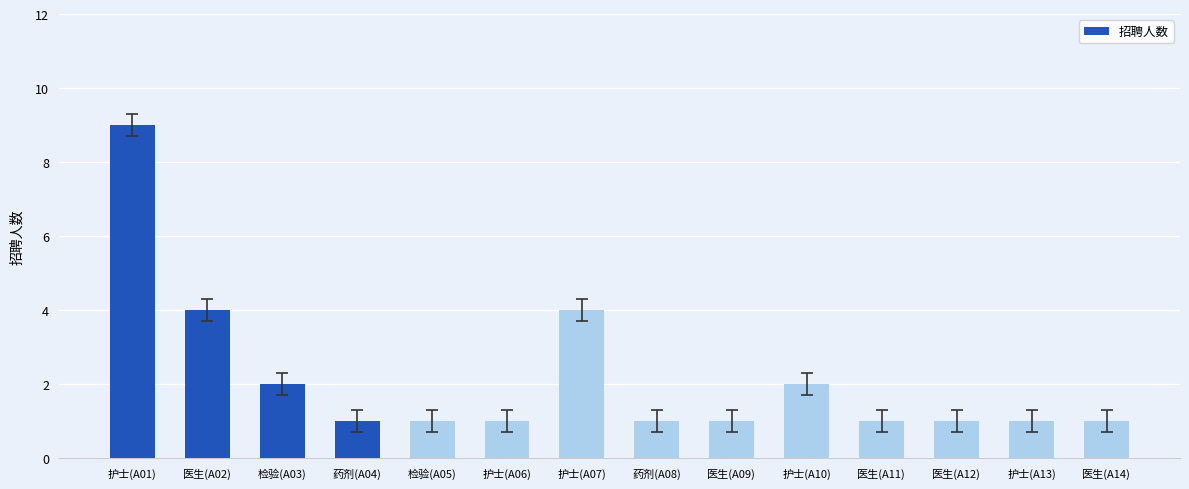

What is the label of the 12th bar from the left?

医生(A12)